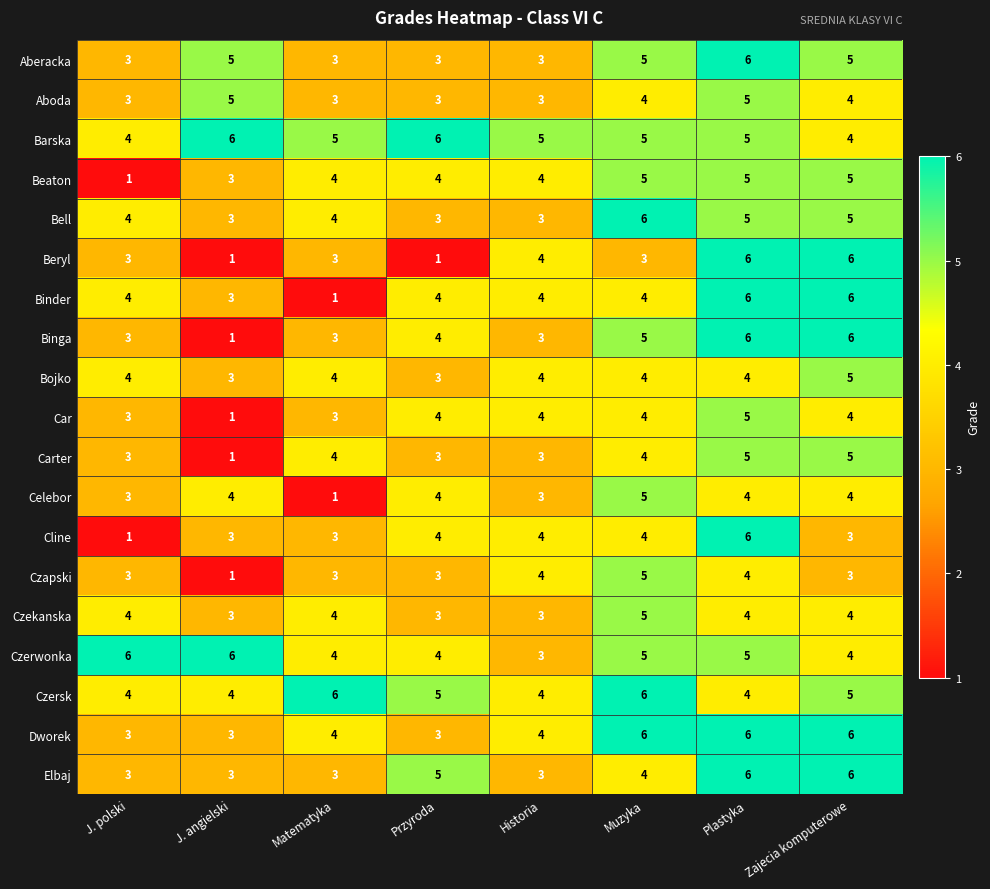

Is it true that Dworek equals 1 at J. angielski?

False